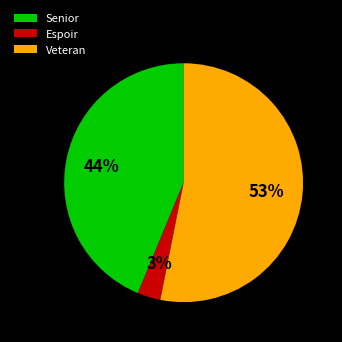

The Espoir slice represents 3% of the pie. True or false?

True